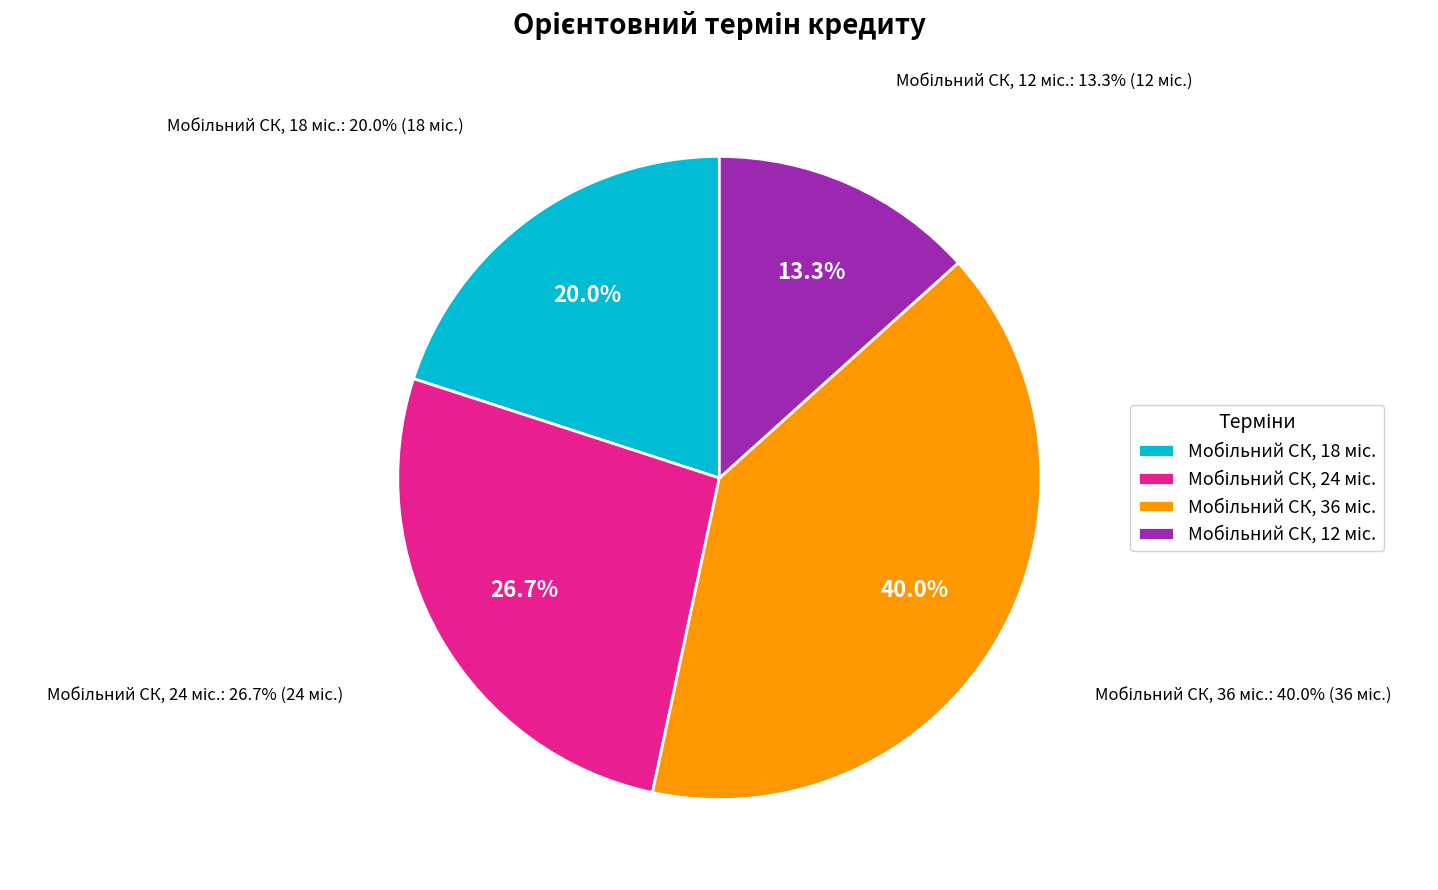

Which has a higher value, Мобільний СК, 36 міс. or Мобільний СК, 12 міс.?

Мобільний СК, 36 міс.